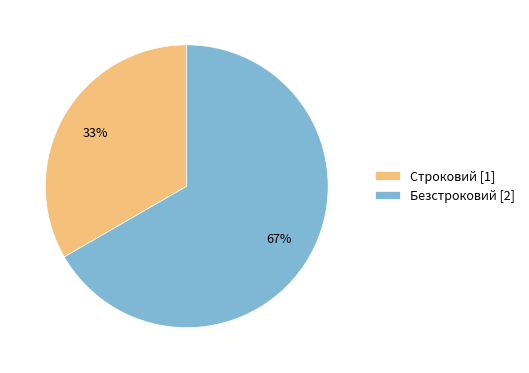

Is there a majority slice in this chart?

Yes